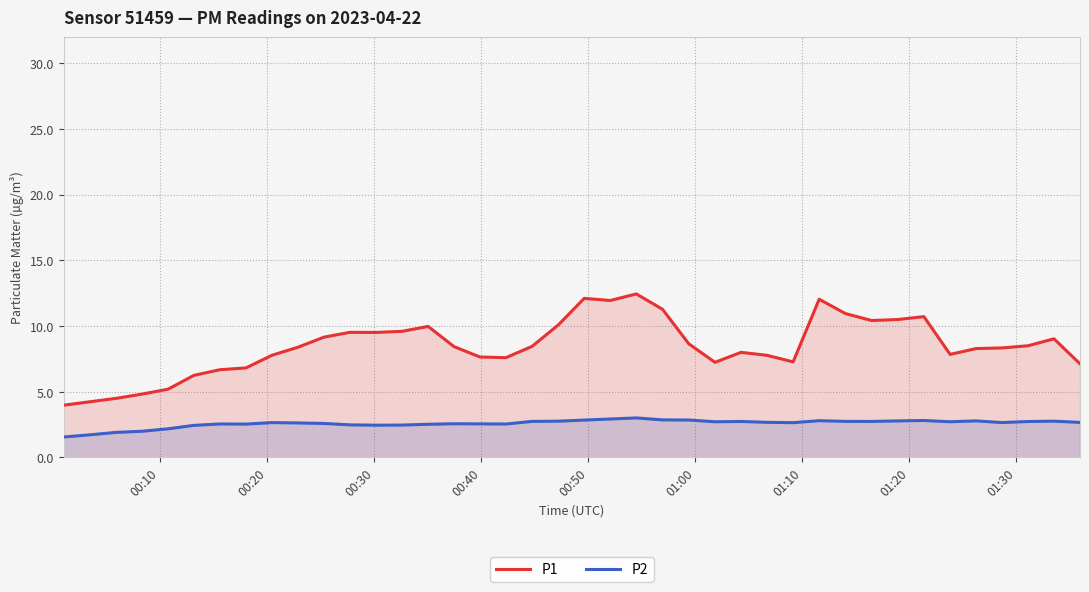

How many interior local valleys does the P1 series have?

7